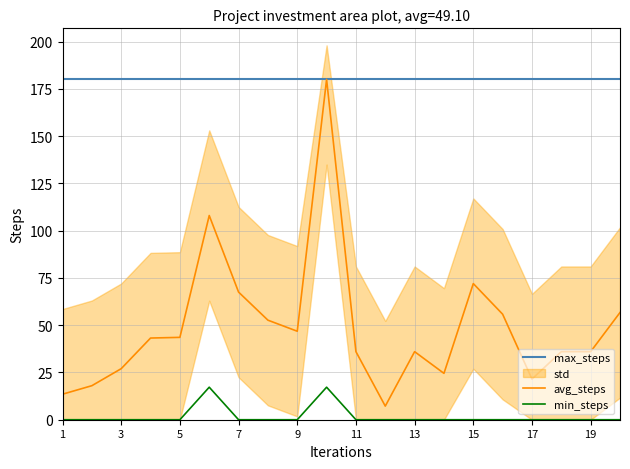

True or false: max_steps has a value of 180.0 at 9.

True